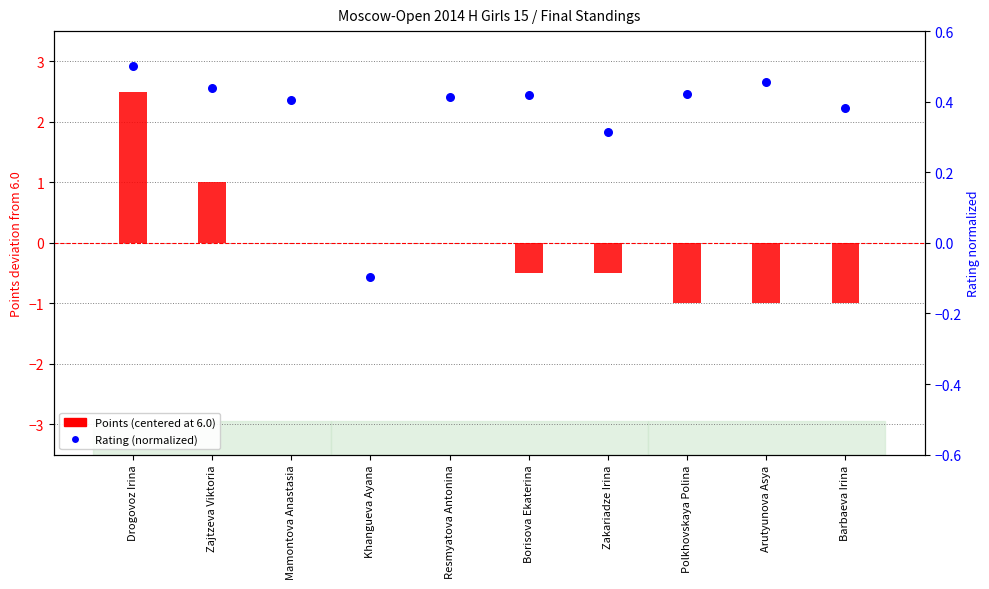

What is the total value across all series at Resmyatova Antonina?

0.4